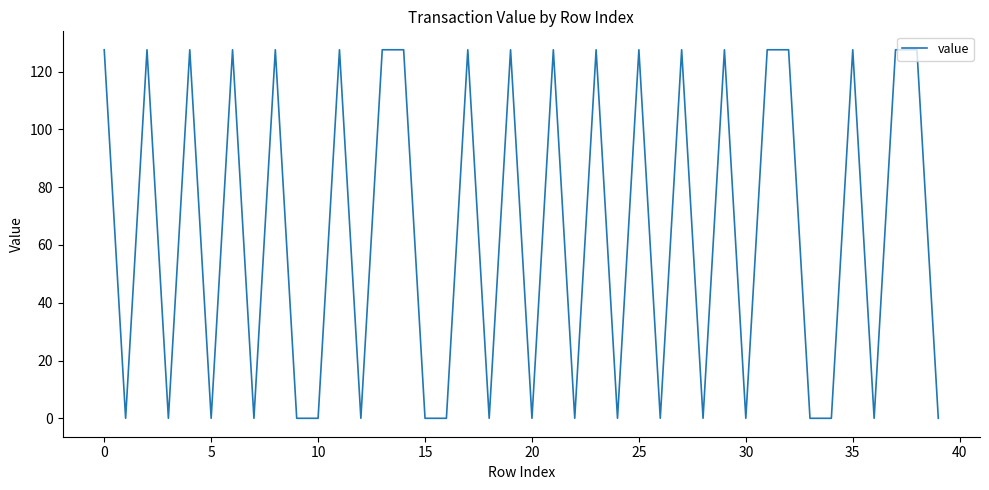

Does the chart display data point markers on the line(s)?

No